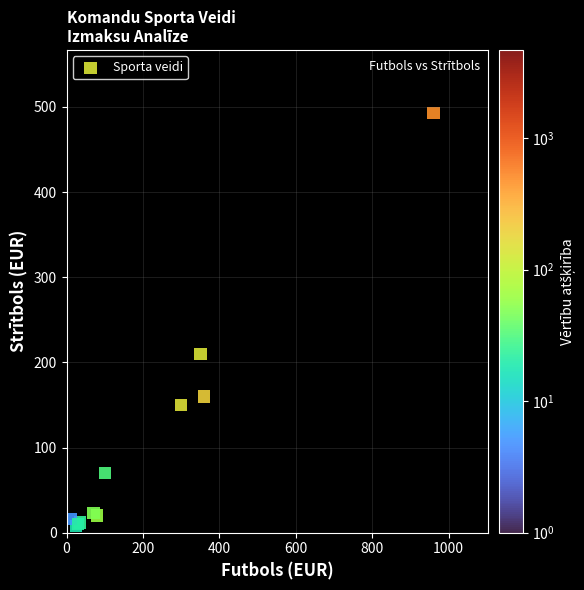

What Y value in the scatter plot is closest to 250?

210